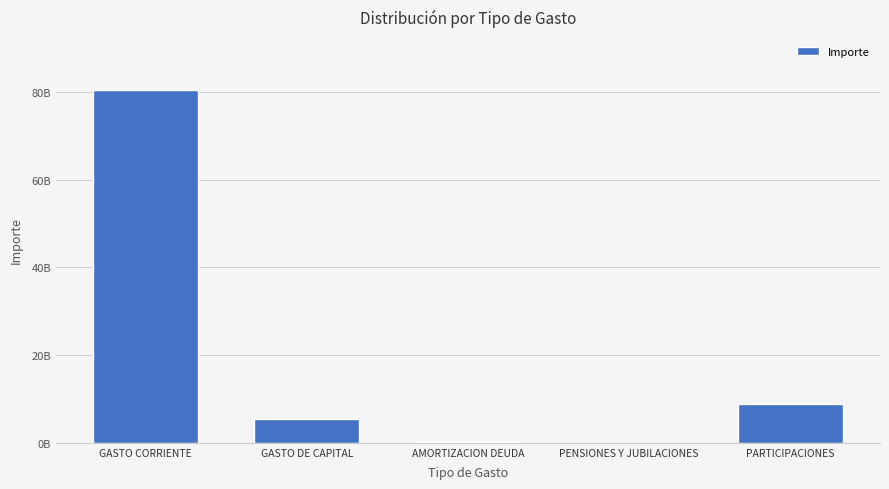

What position from the left is GASTO CORRIENTE?

1